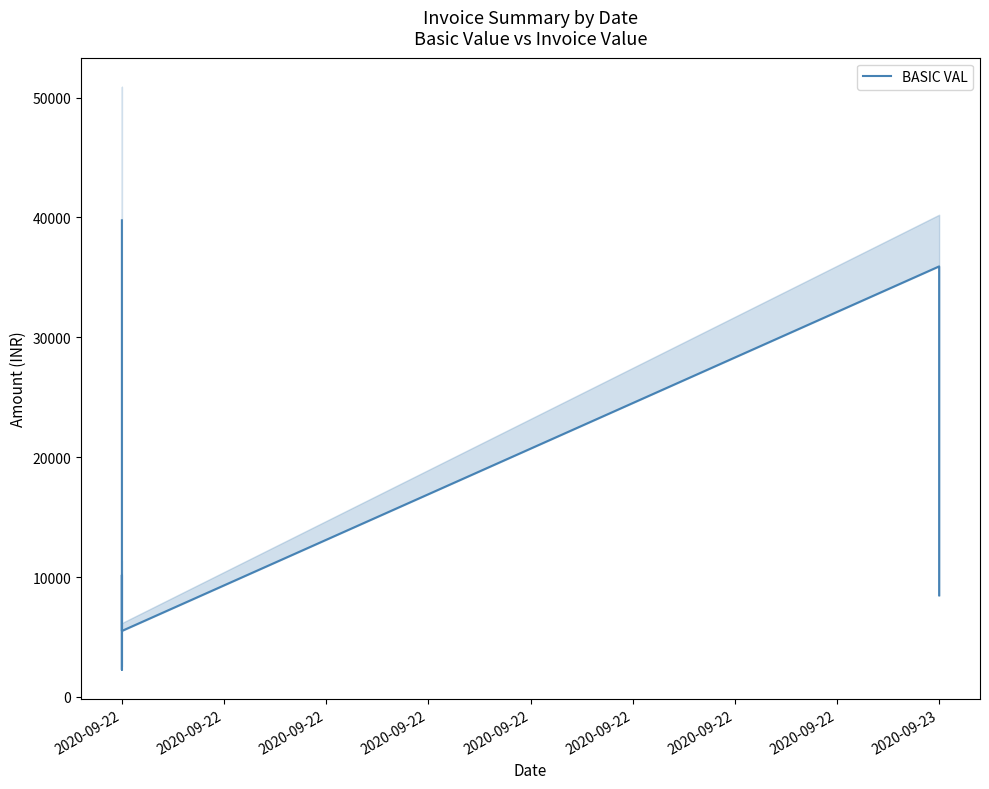

What is the difference between the second highest and minimum values?

33641.3